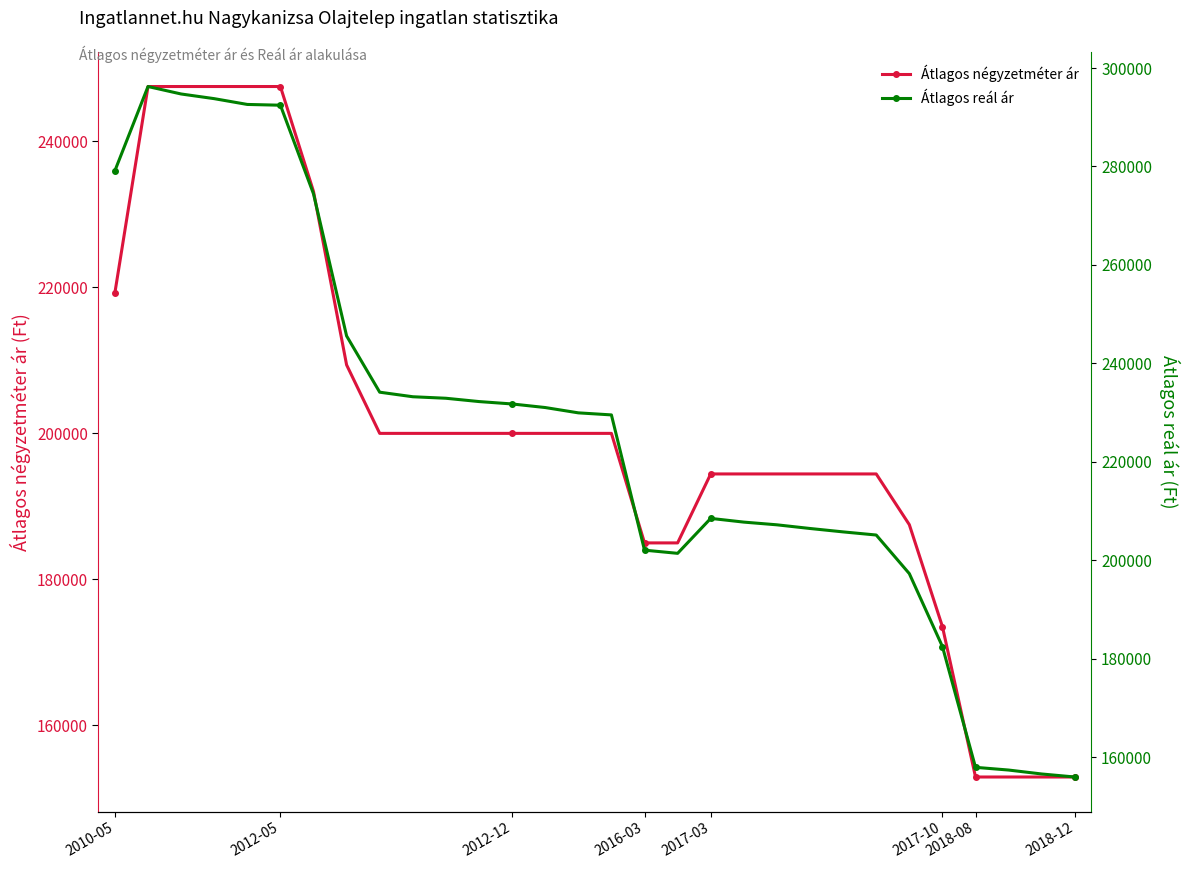

Which series has the largest total across all categories?

Átlagos reál ár